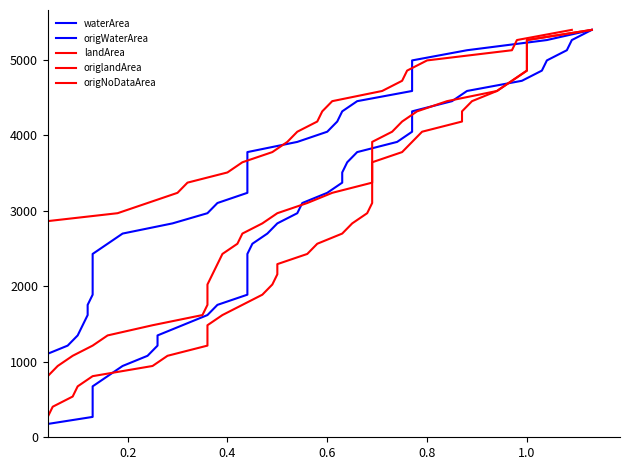

How many categories are shown in the chart?

40